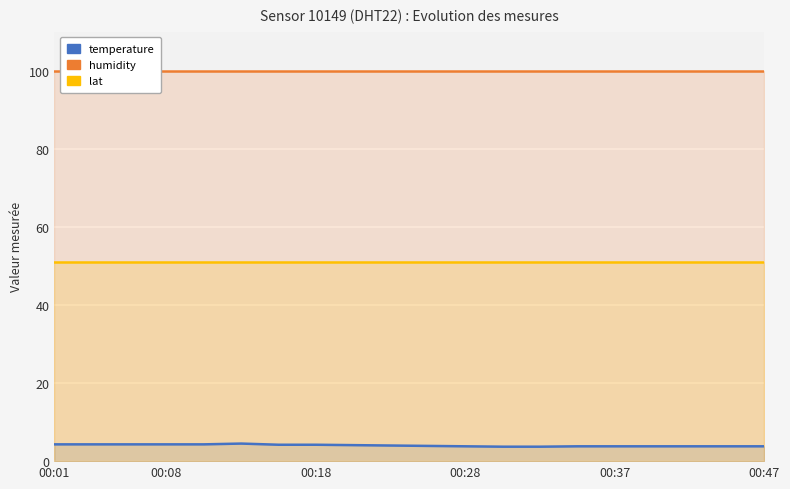

Which series changed the most between 13 and 16?

temperature